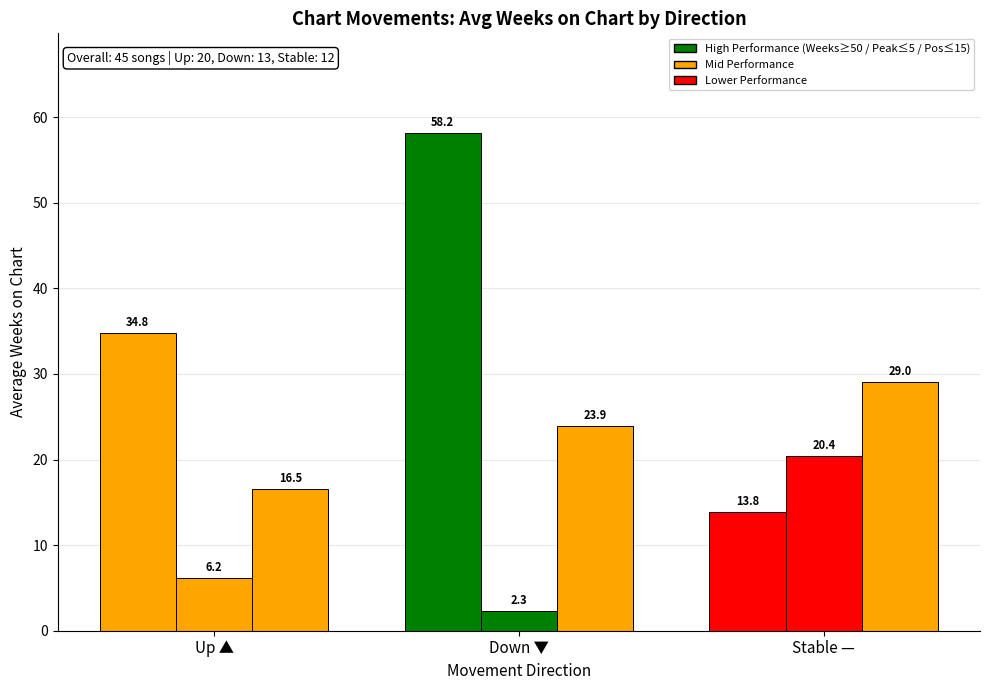

How many groups of bars are there?

3